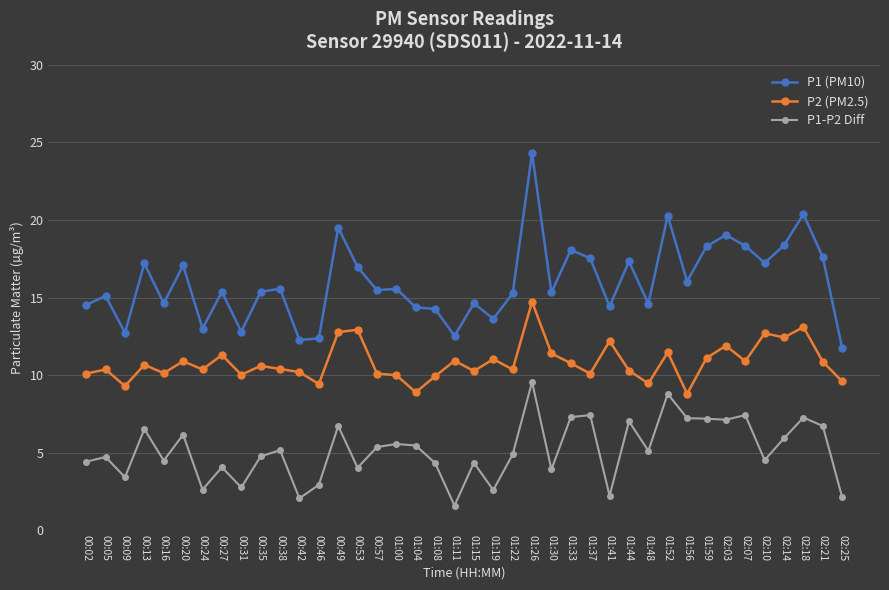

Count the number of data series in this chart.

3